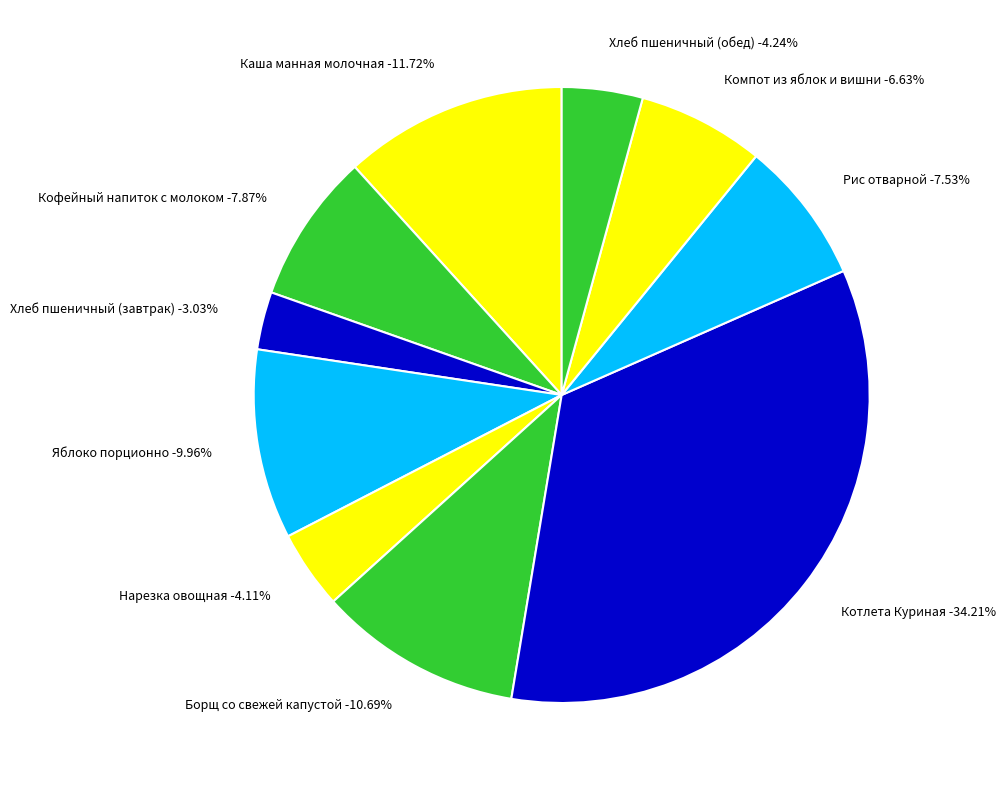

What is the smallest slice in the pie chart?

Хлеб пшеничный (завтрак)